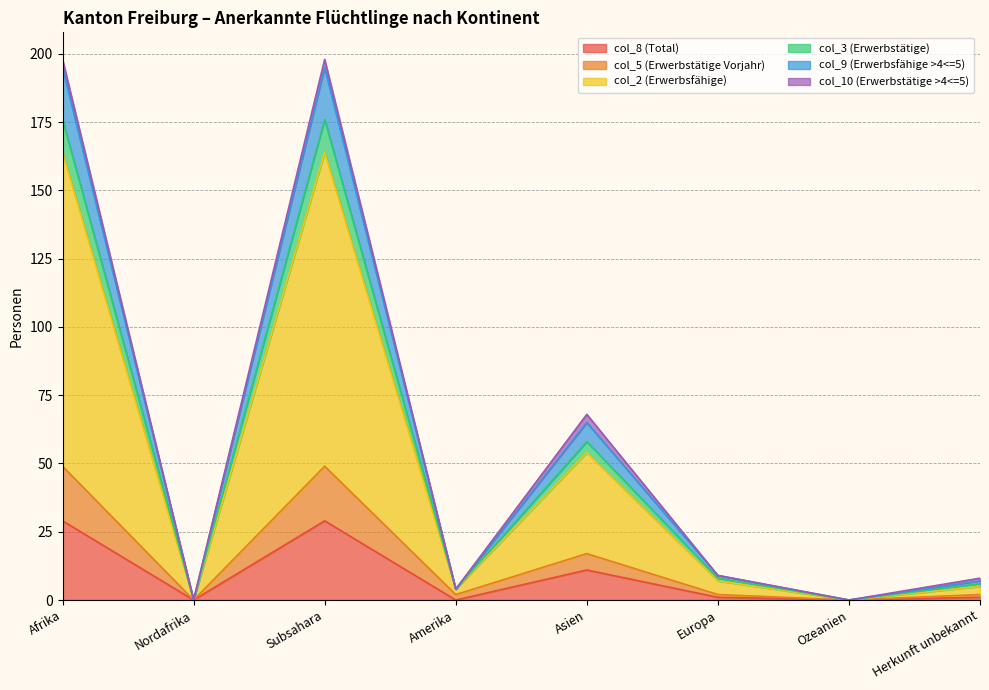

What position from the left is Afrika?

1